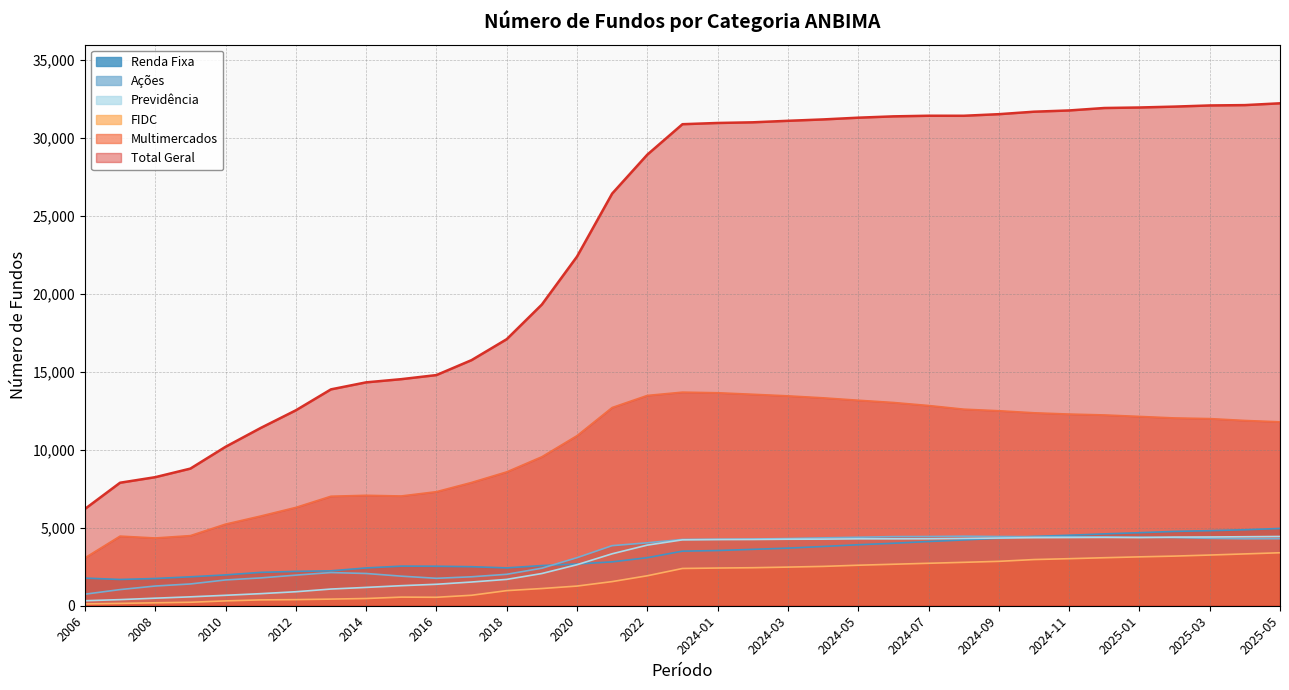

How many values in the Renda Fixa series exceed 3502?

17